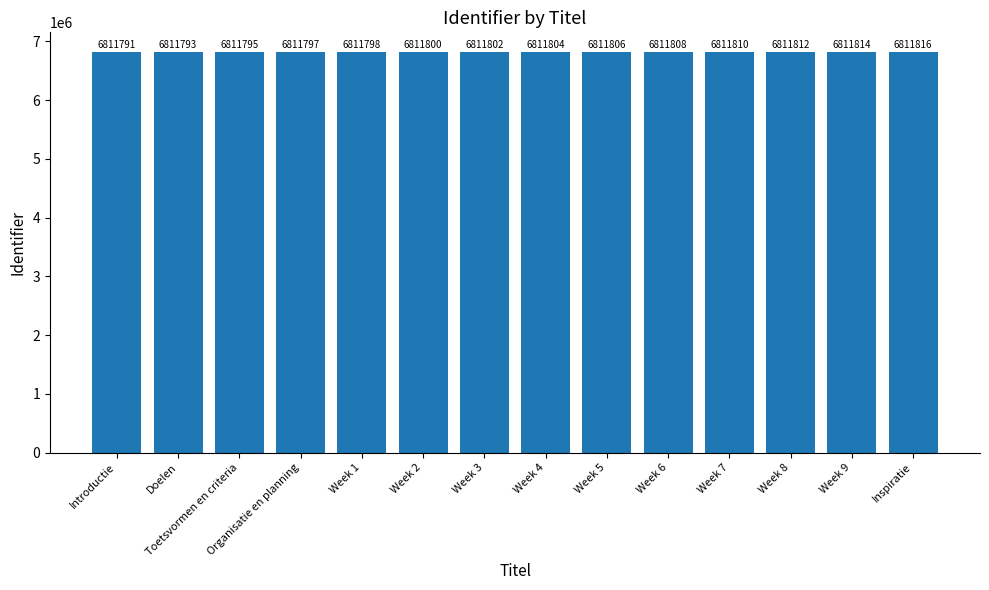

Reading right to left, what are all the values shown in this chart?

6811816	6811814	6811812	6811810	6811808	6811806	6811804	6811802	6811800	6811798	6811797	6811795	6811793	6811791